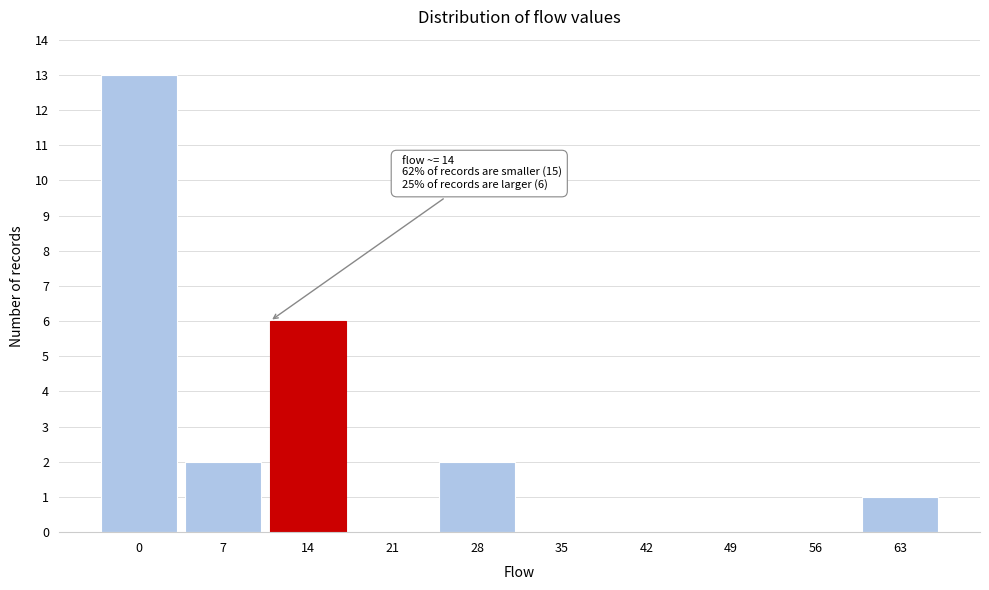

Reading right to left, list all the values displayed in this chart.

63=1	56=0	49=0	42=0	35=0	28=2	21=0	14=6	7=2	0=13